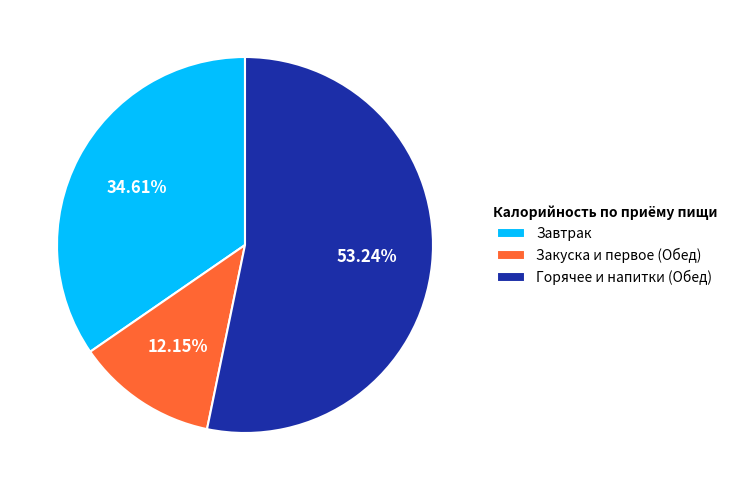

Is there a majority slice in this chart?

Yes